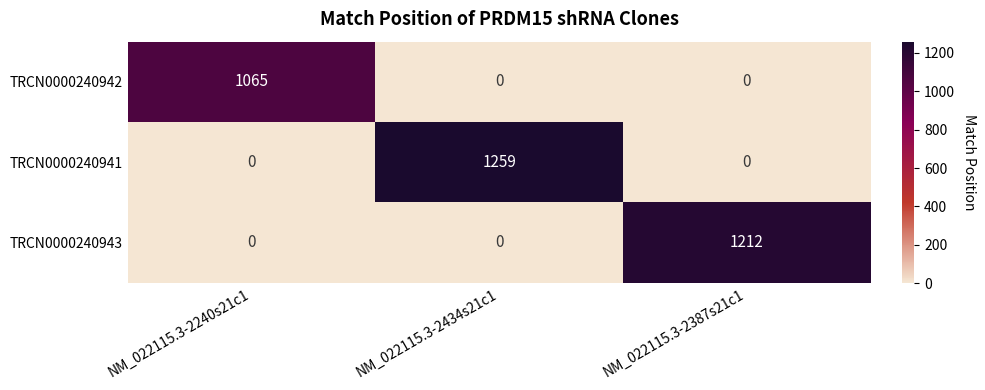

Count the TRCN0000240941 values in the range 0 to 1259.

3